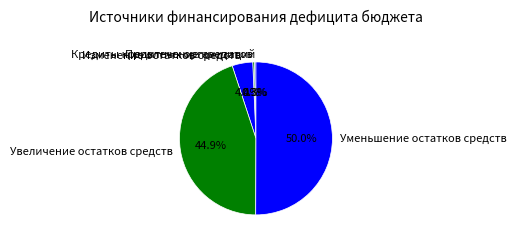

What is the majority slice?

Уменьшение остатков средств